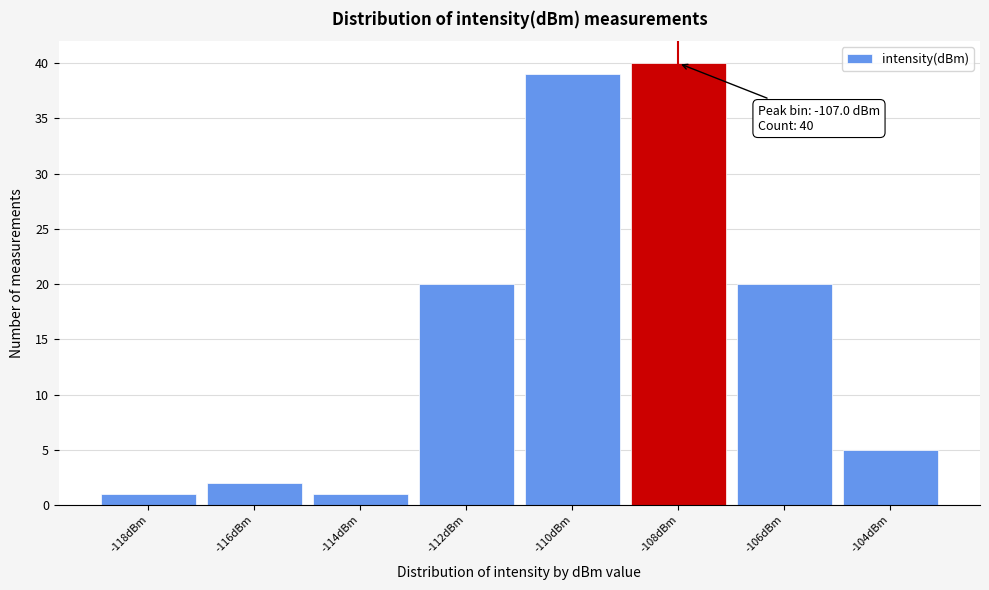

Reading left to right, transcribe all the data shown in this chart.

-118dBm=1	-116dBm=2	-114dBm=1	-112dBm=20	-110dBm=39	-108dBm=40	-106dBm=20	-104dBm=5